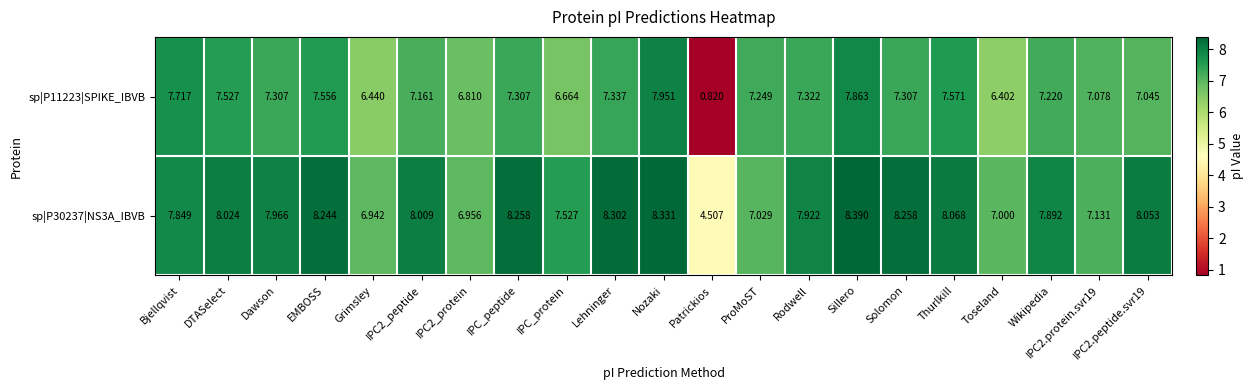

Count the number of categories in the chart.

21